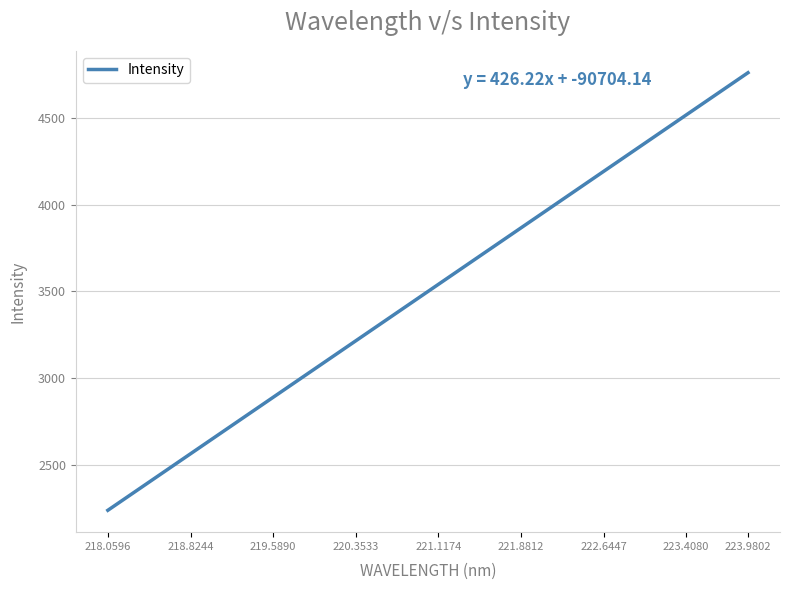

What is the greatest value displayed?

4761.3